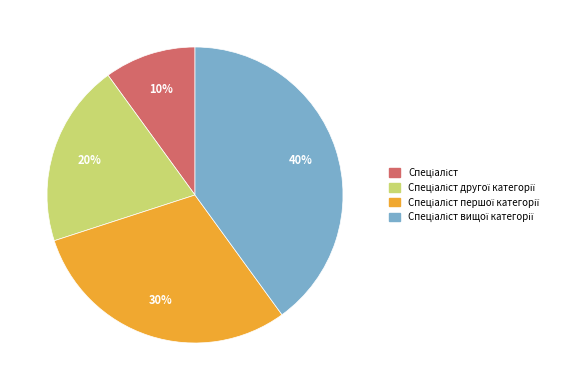

Is there a majority slice in this chart?

No